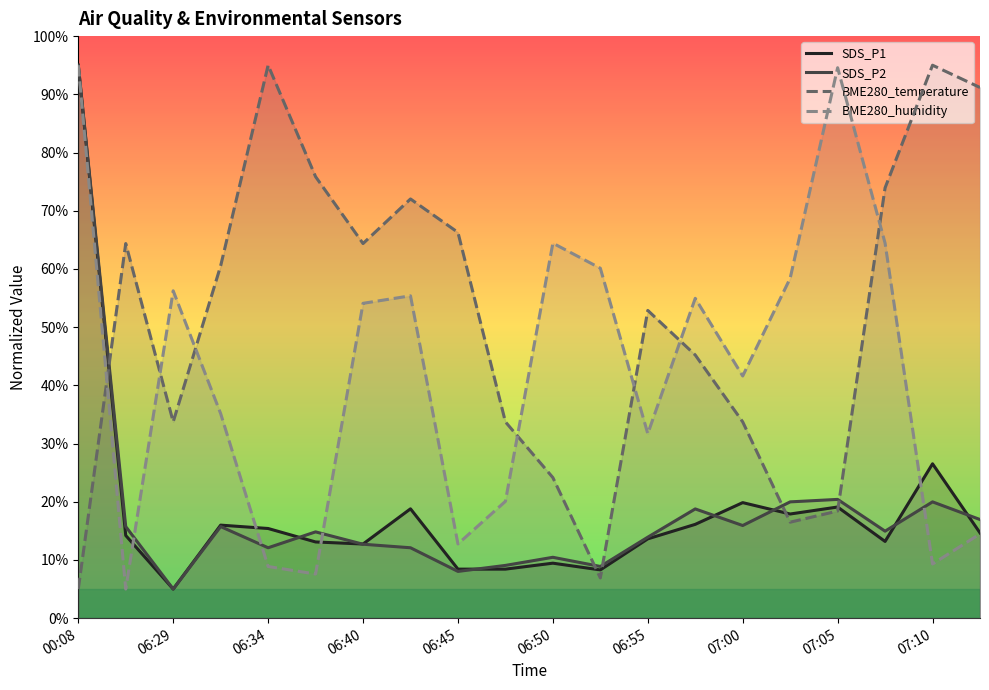

In SDS_P1, how many points are lower than both neighbors (excluding endpoints)?

5